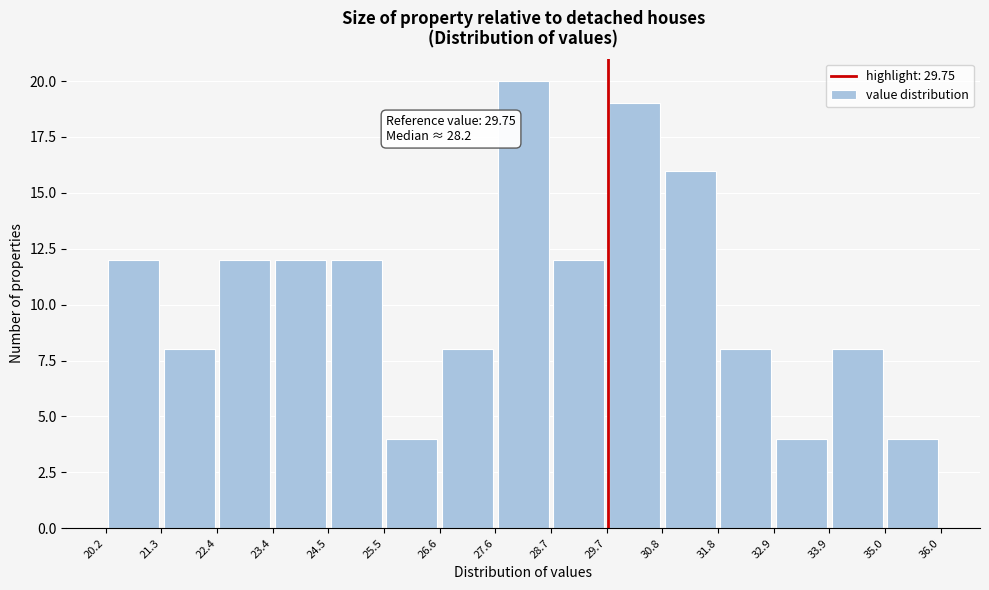

Over which range of the x-axis is the bar tallest?

27.6 to 28.7